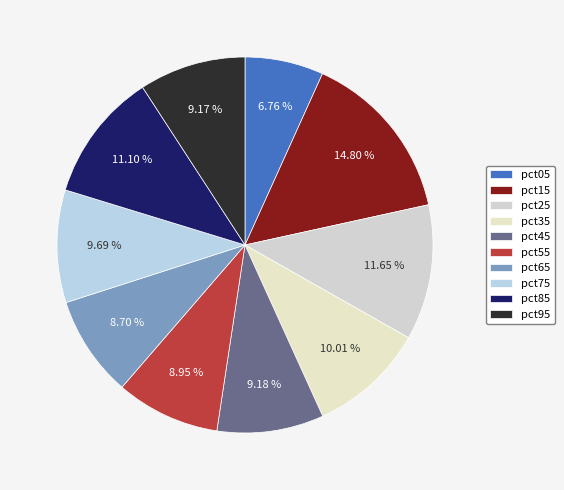

True or false: pct45 accounts for 17% of the total.

False